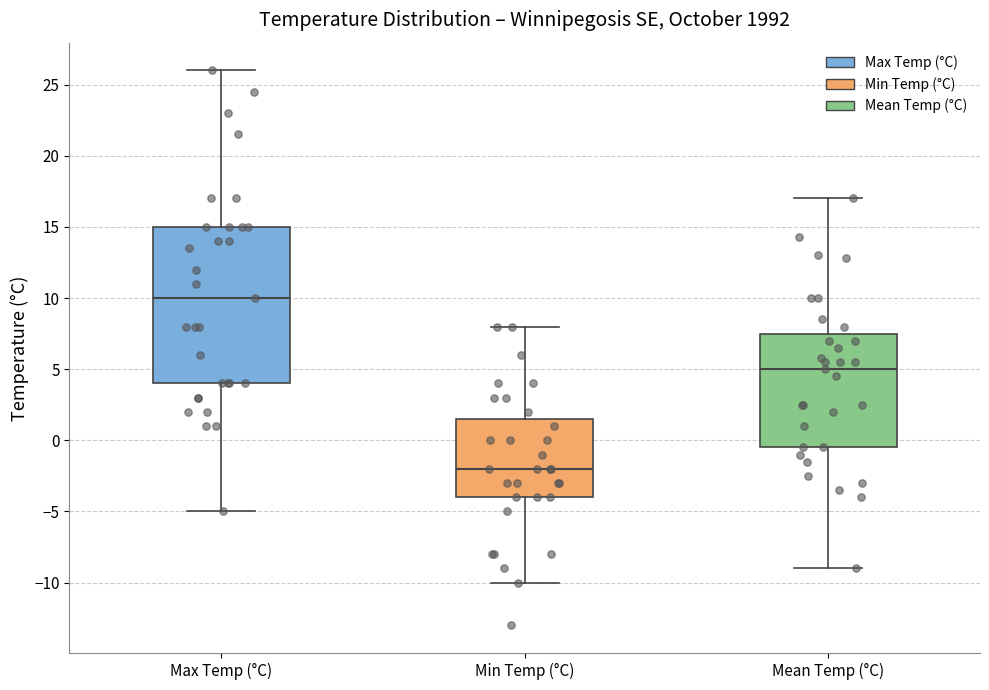

Reading left to right, transcribe this box plot: for each box, give where its median line is, the range the box spans, and where its two whiskers end, as read against the y-axis. The values are not printed on the chart, so give them approximately, as read against the axis.

Max Temp (°C): median 10.0, box 4.0 to 15.0, whiskers -5.0 to 26.0
Min Temp (°C): median -2.0, box -4.0 to 1.5, whiskers -10.0 to 8.0
Mean Temp (°C): median 5.0, box -0.5 to 7.5, whiskers -9.0 to 17.0